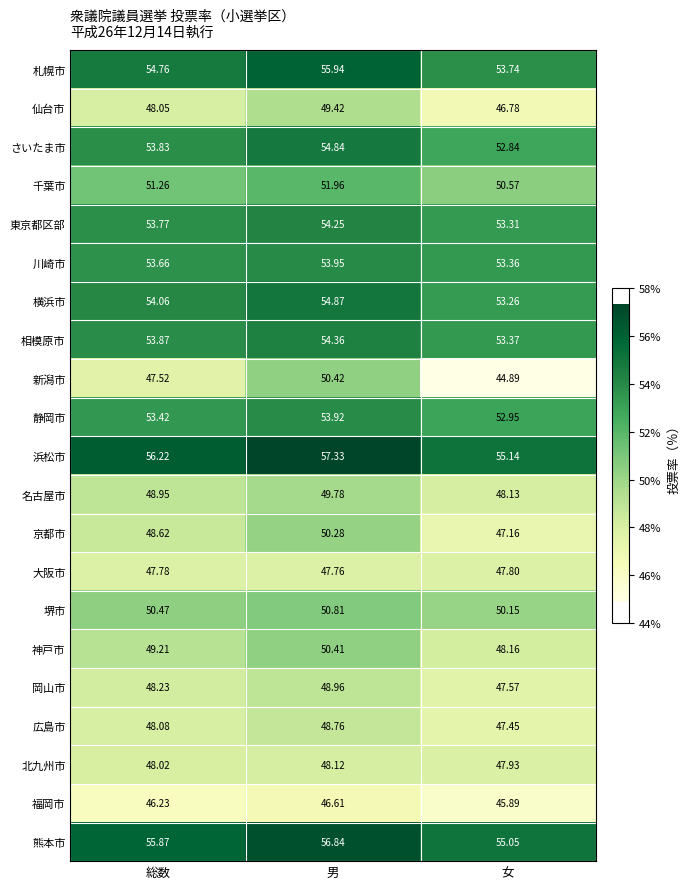

At which category is the sum across all series the highest?

男